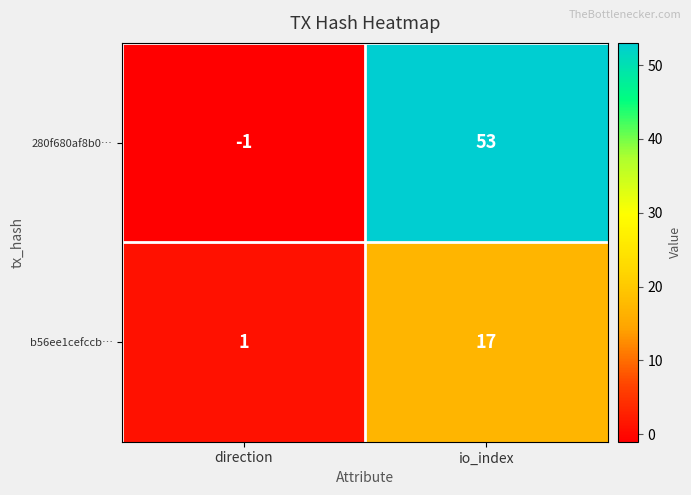

What is the spread (max minus min) of values at io_index?

36